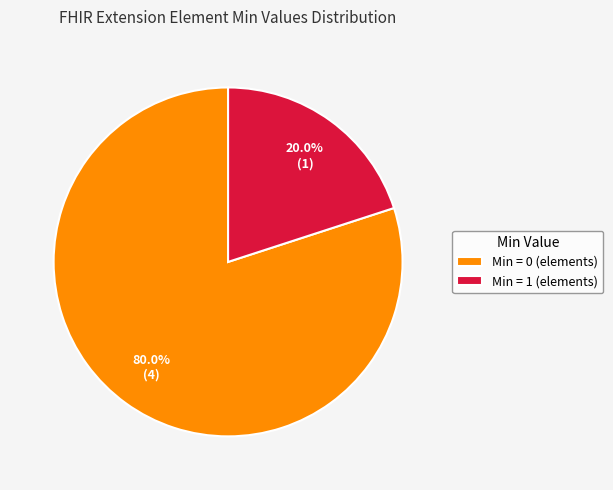

How many slices are in this pie chart?

2